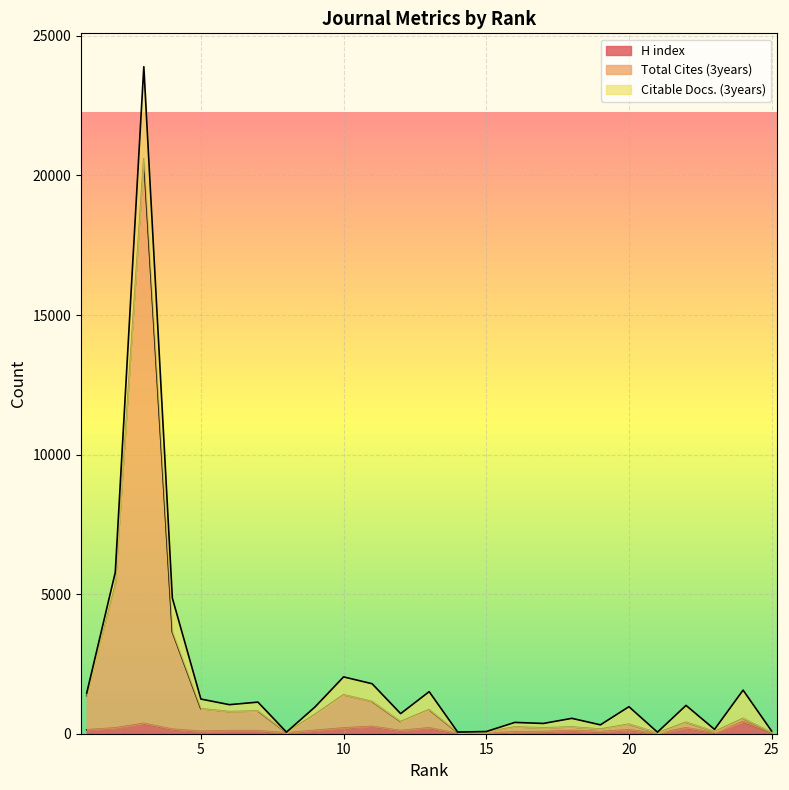

Where is H index nearest to the value 222?

22